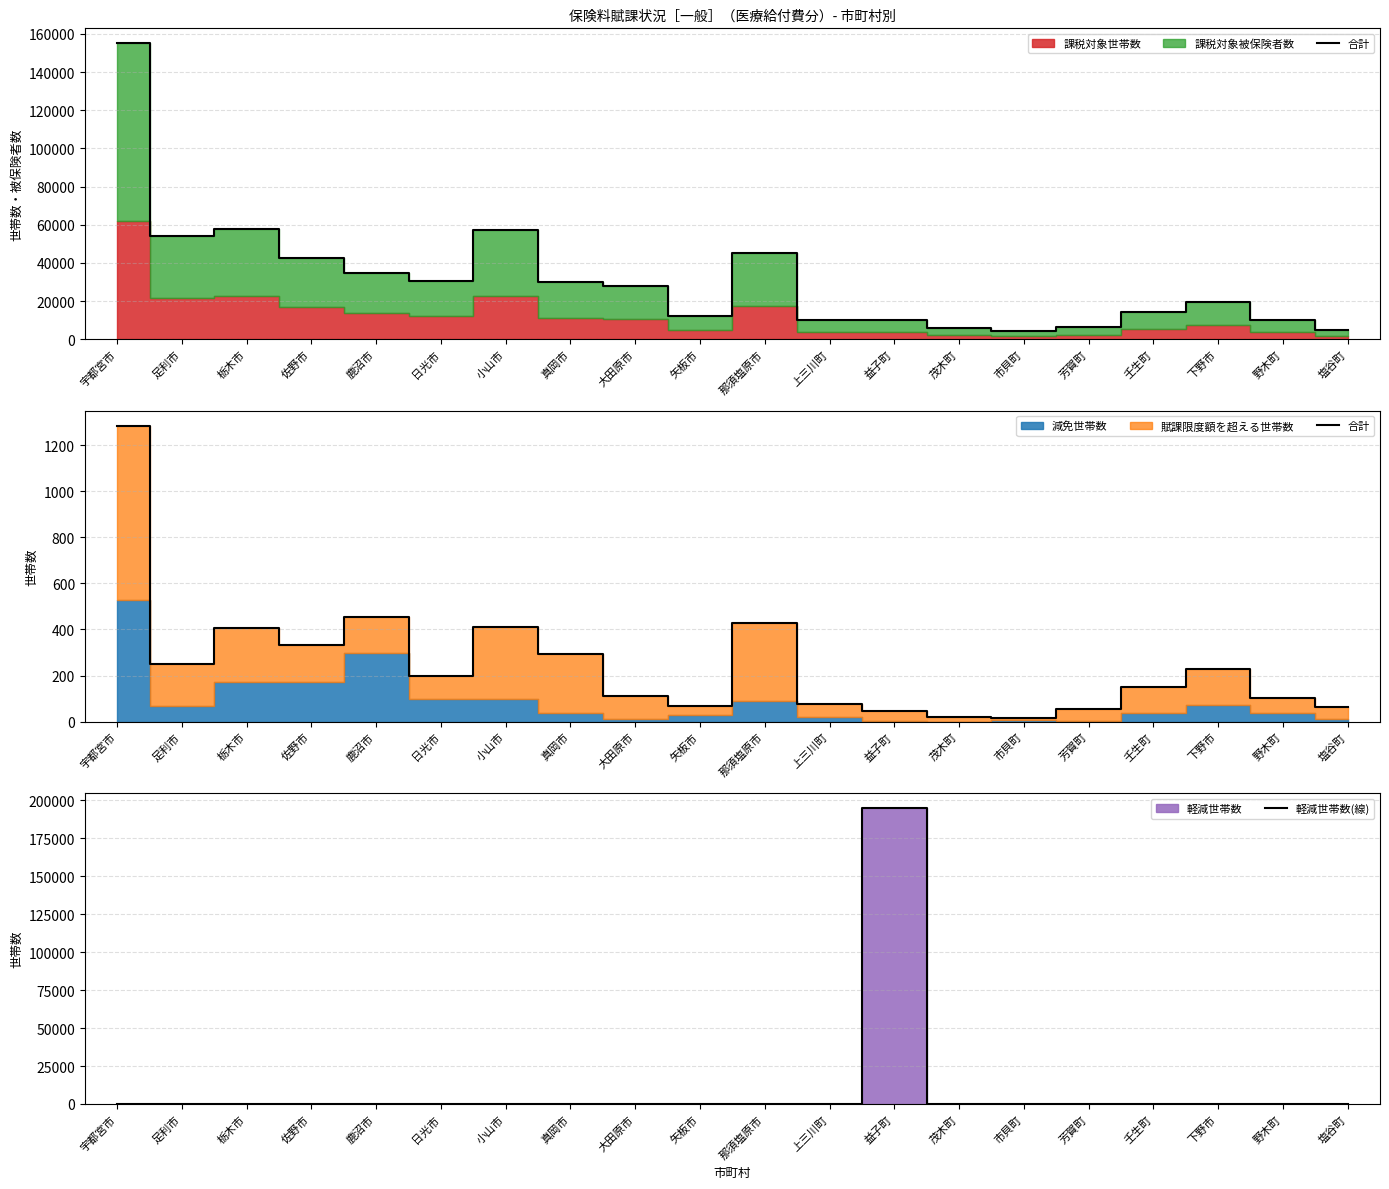

How many lines are shown in the chart?

2